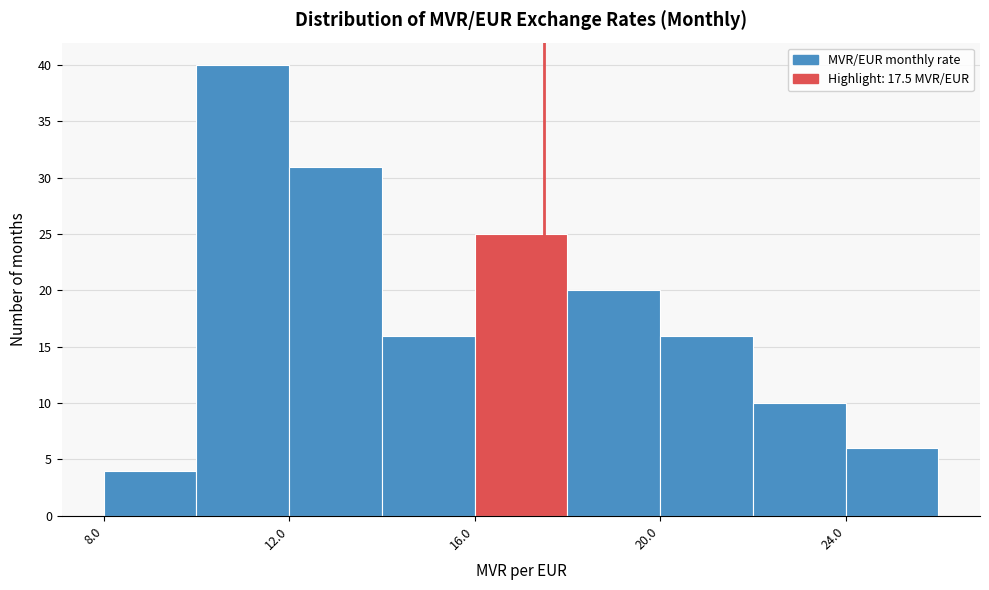

Reading left to right, transcribe this chart: for each bar, give the range it covers on the x-axis and its height. The values are not printed on the chart, so give them approximately, as read against the axis.

8 to 10: 4
10 to 12: 40
12 to 14: 31
14 to 16: 16
16 to 18: 25
18 to 20: 20
20 to 22: 16
22 to 24: 10
24 to 26: 6